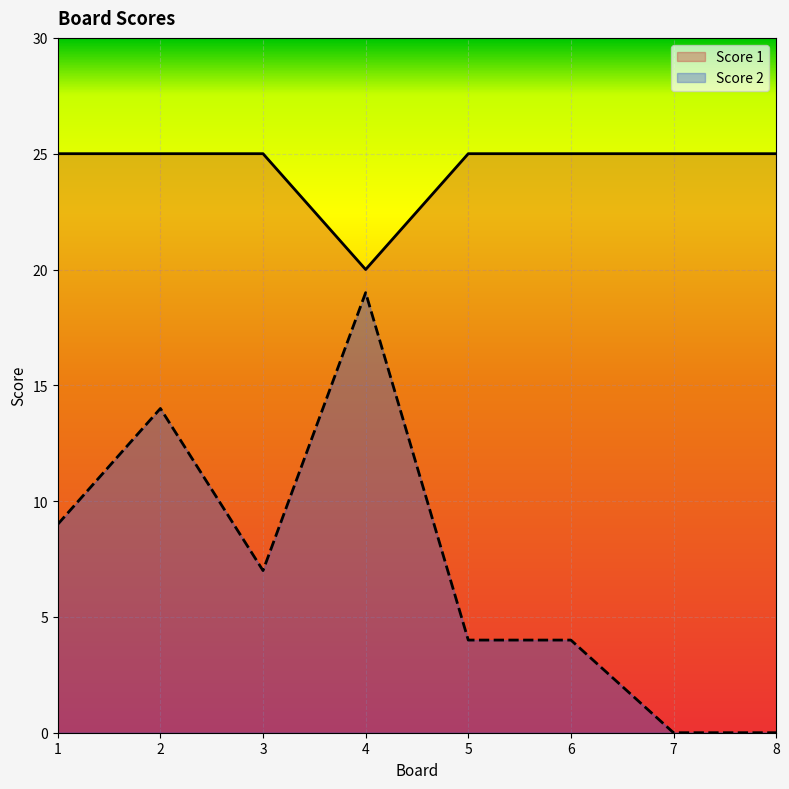

At how many categories does at least one series exceed 18?

8